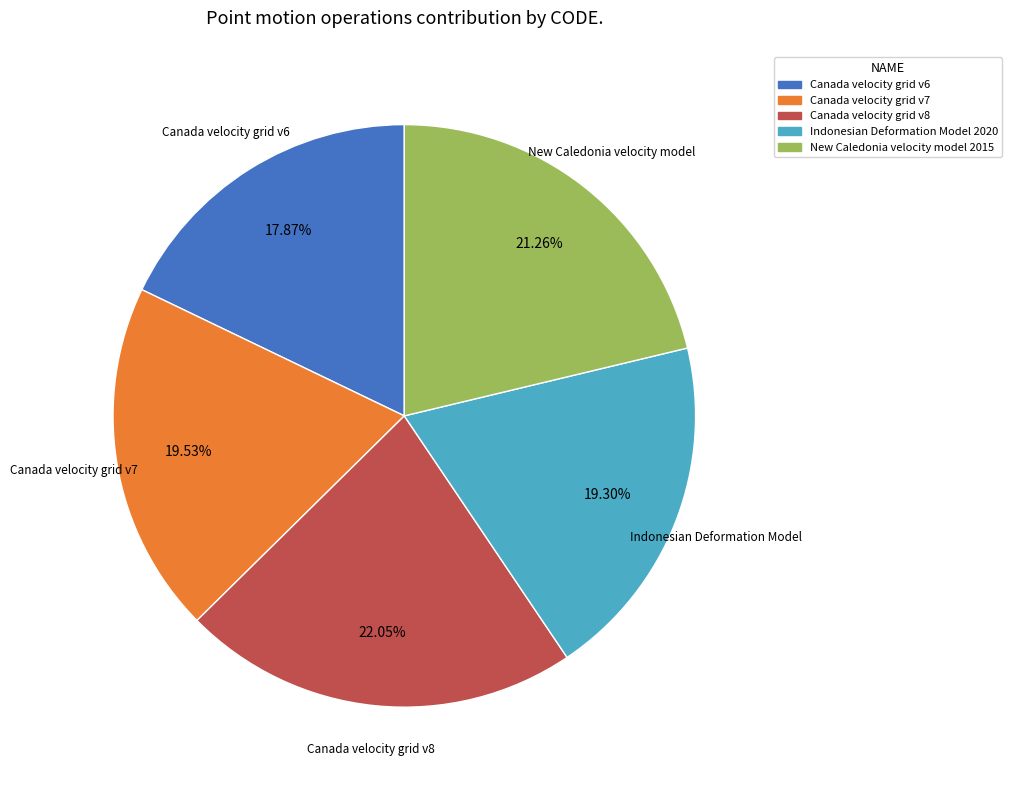

To the nearest percent, what is the difference between the largest and smallest slice percentages?

4%